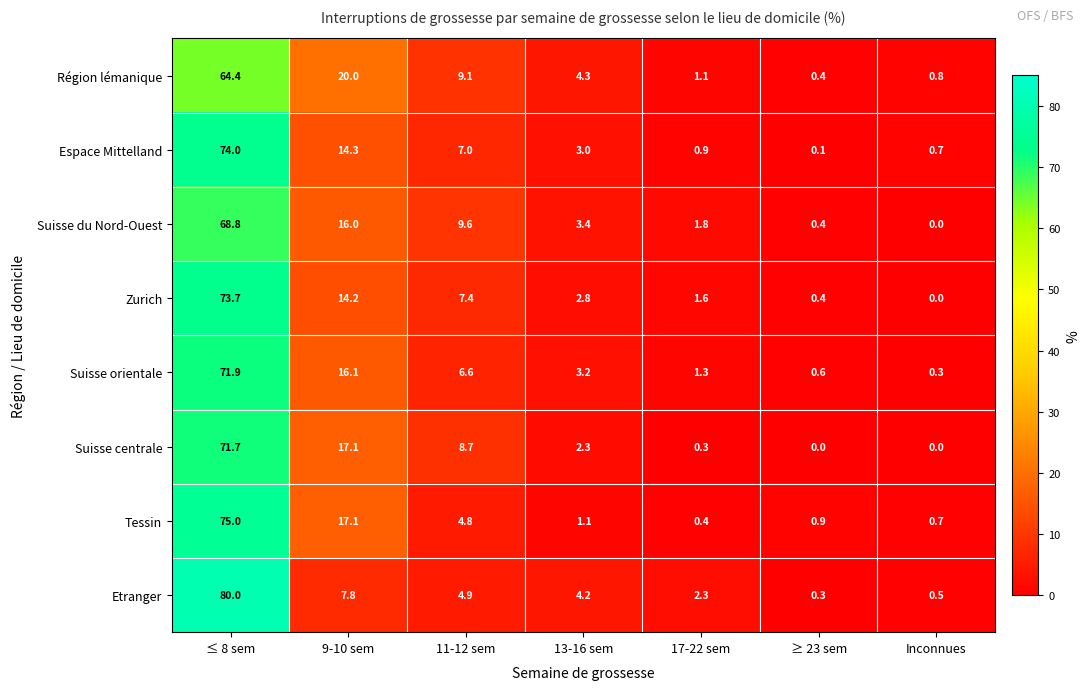

Which label corresponds to the largest value in the chart?

≤ 8 sem